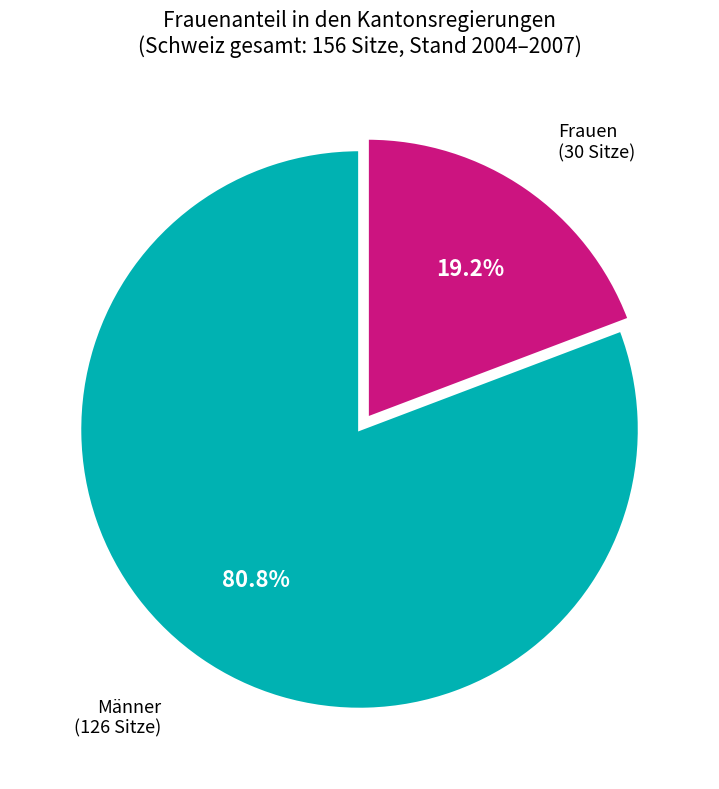

Is there a majority slice in this chart?

Yes